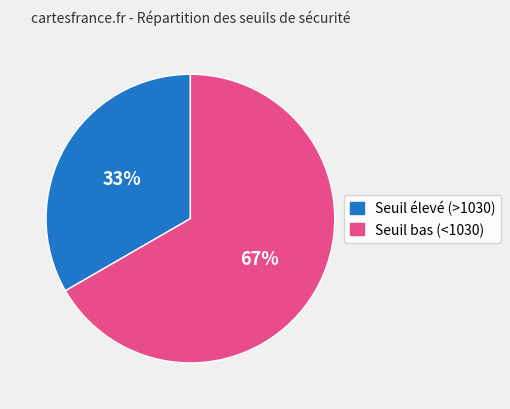

Does any single category account for the majority?

Yes